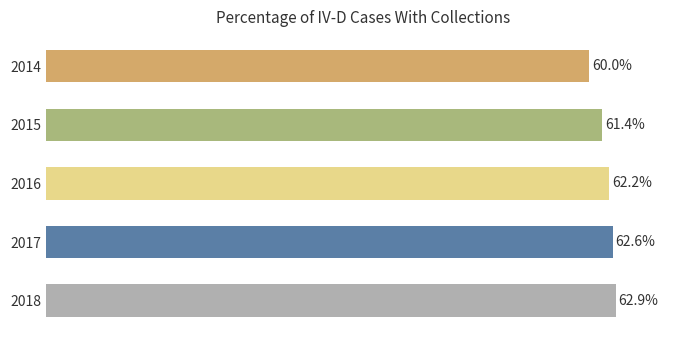

Rank the categories by value from lowest to highest.

2014, 2015, 2016, 2017, 2018